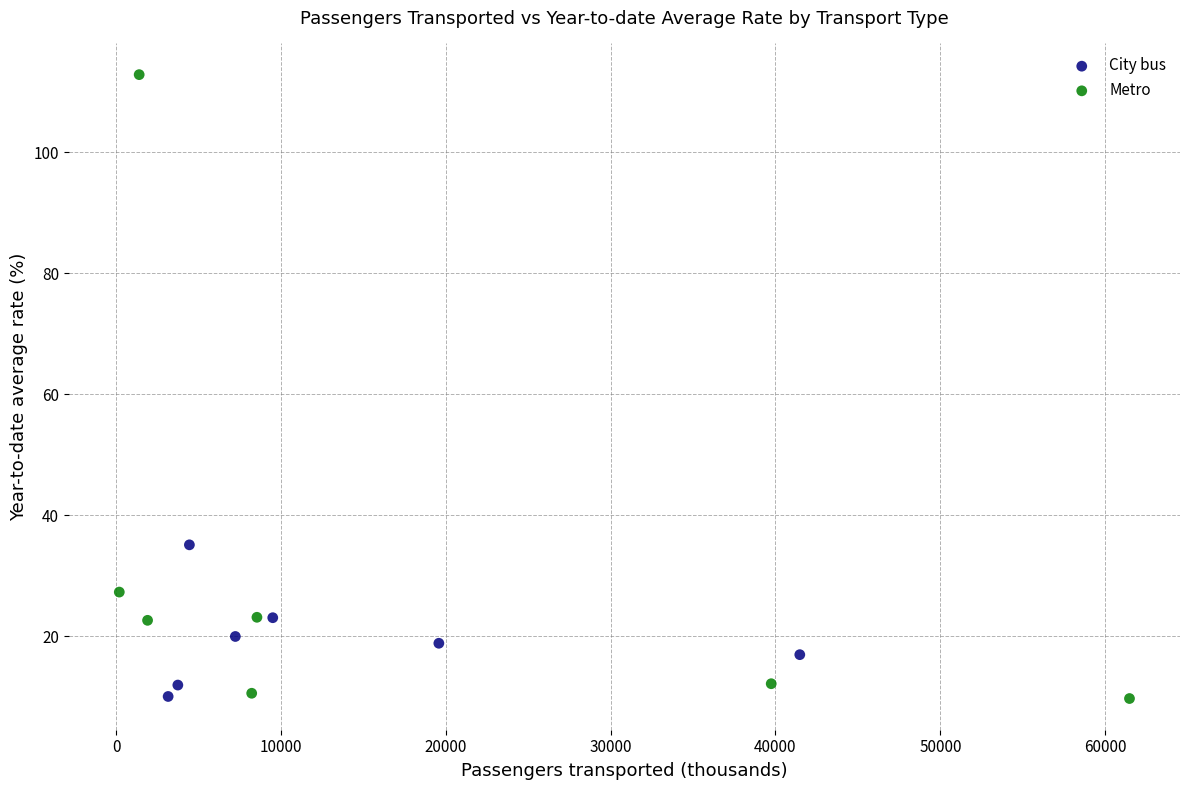

Which series has the largest Y range (max minus min)?

Metro